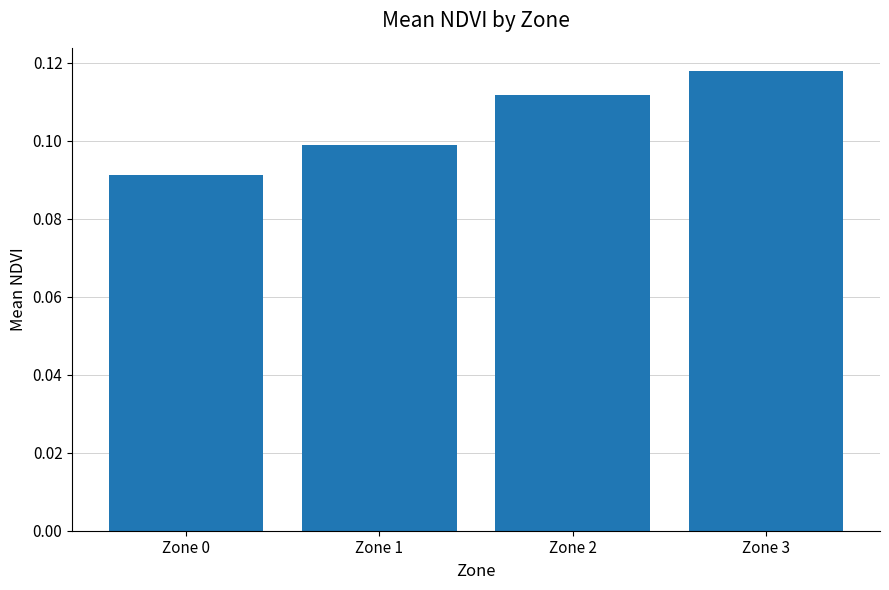

Which category has the highest value across all series?

Zone 3